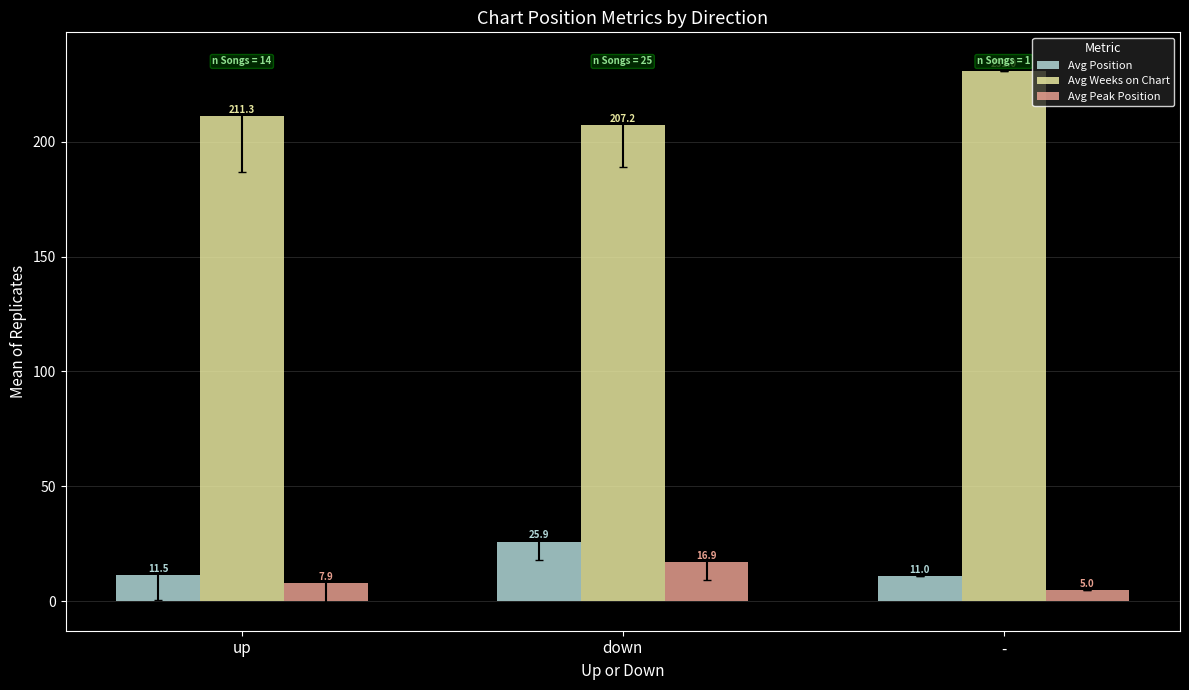

Reading right to left, list all the values displayed in this chart.

Avg Position: 11.0	25.9	11.5
Avg Weeks on Chart: 231.0	207.2	211.3
Avg Peak Position: 5.0	16.9	7.9